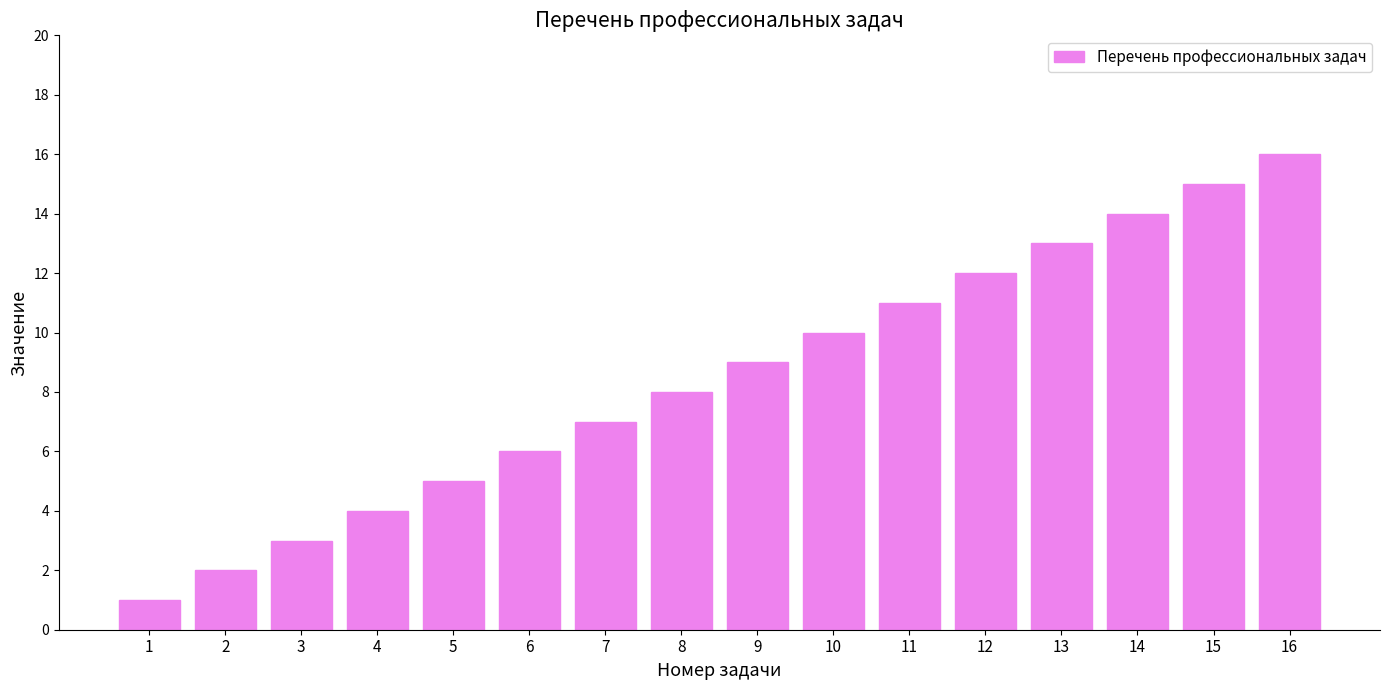

What is the smallest value displayed?

1